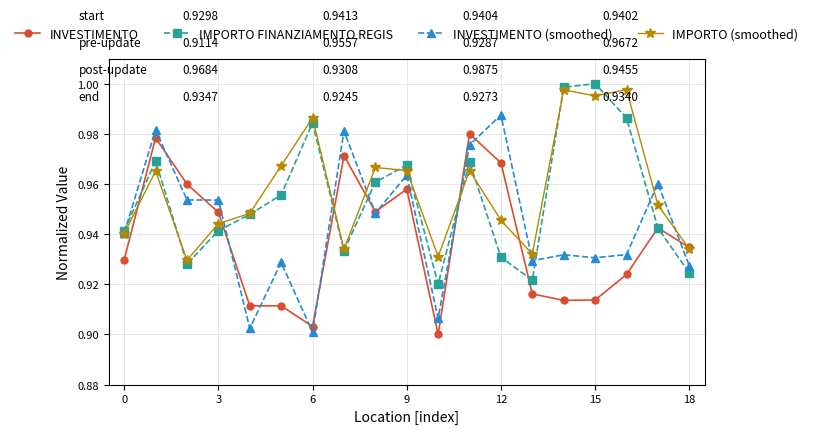

What is the difference between the second highest and minimum values in the IMPORTO (smoothed) series?

0.1